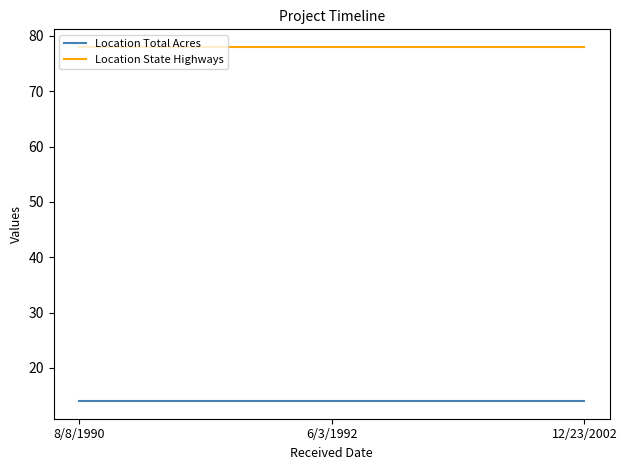

Count the number of data series in this chart.

2